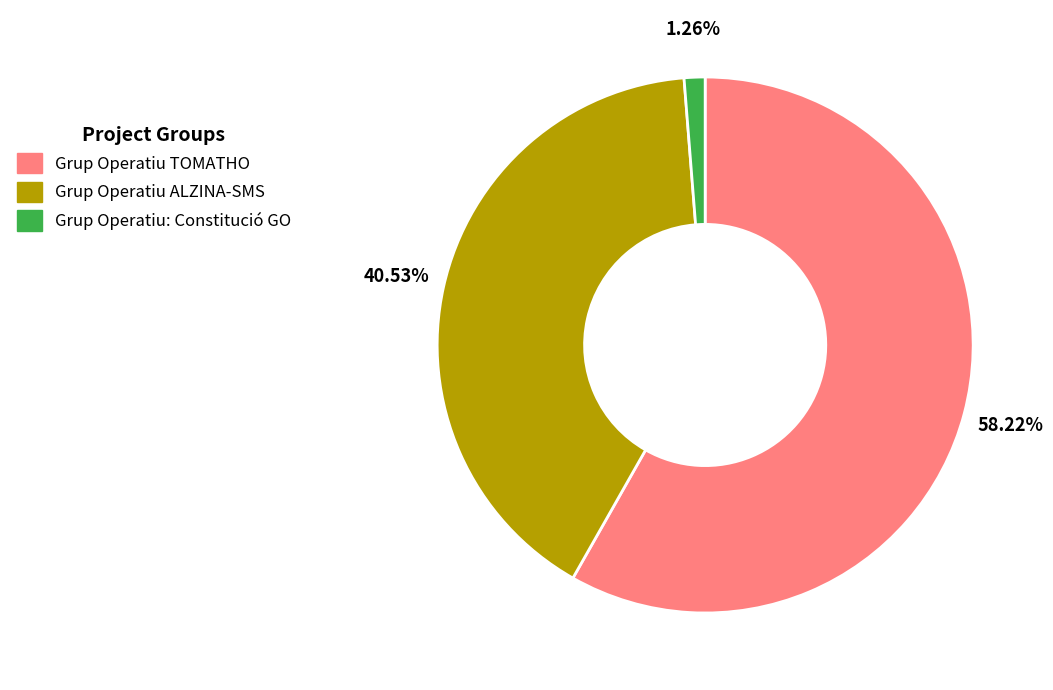

Rank the categories by value from lowest to highest.

Grup Operatiu: Constitució GO, Grup Operatiu ALZINA-SMS, Grup Operatiu TOMATHO